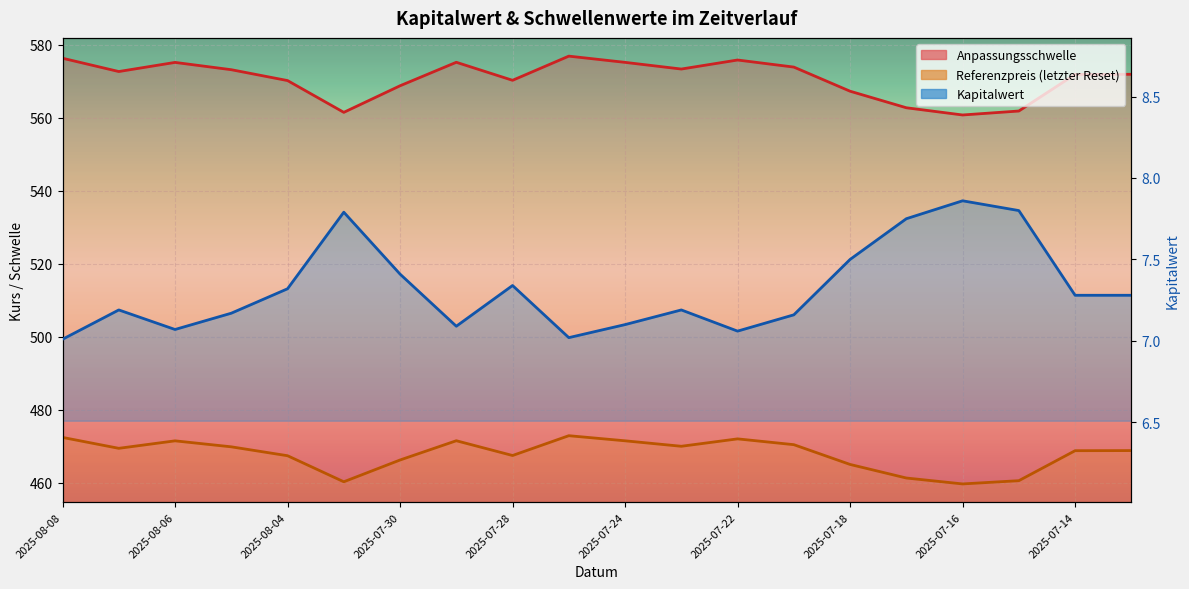

True or false: Kapitalwert has a value of 7.8 at 2025-07-15.

True